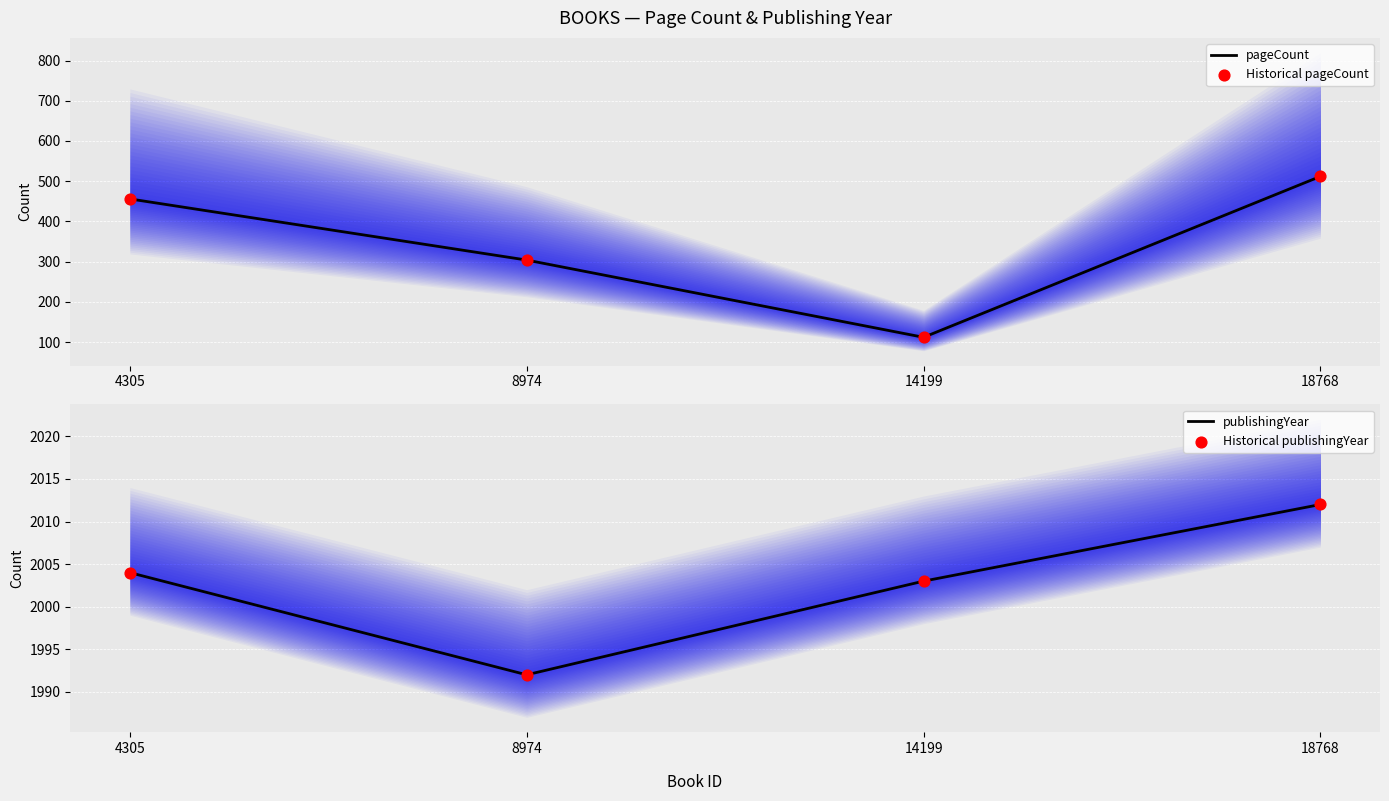

At which category is the sum across all series the highest?

18768